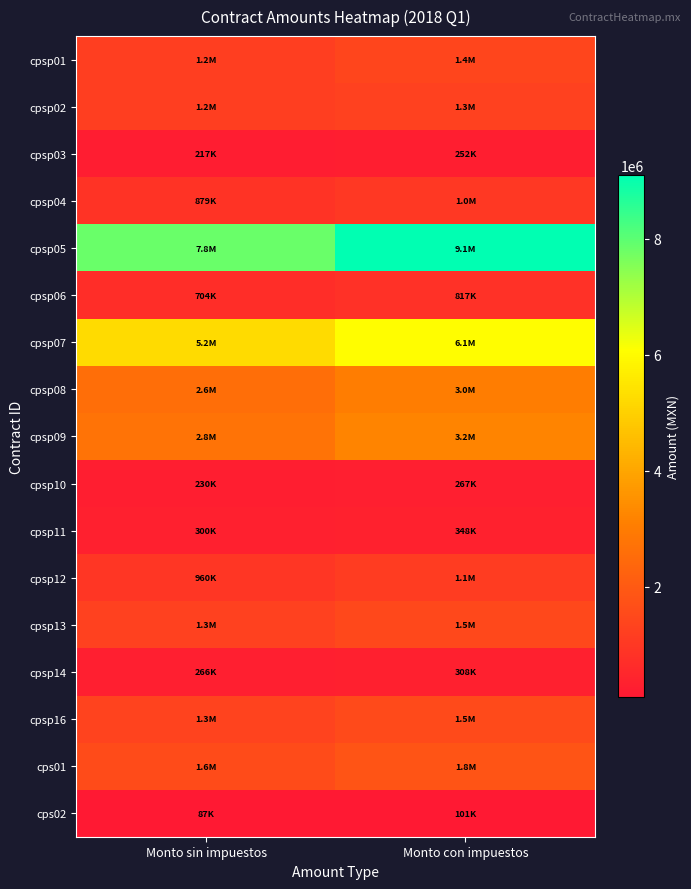

Reading right to left, transcribe all the data shown in this chart.

cpsp01: Monto con impuestos=1392000.0	Monto sin impuestos=1200000.0
cpsp02: Monto con impuestos=1272000.0	Monto sin impuestos=1200000.0
cpsp03: Monto con impuestos=252247.8	Monto sin impuestos=217455.0
cpsp04: Monto con impuestos=1020000.0	Monto sin impuestos=879310.0
cpsp05: Monto con impuestos=9094400.0	Monto sin impuestos=7840000.0
cpsp06: Monto con impuestos=816644.6	Monto sin impuestos=704004.0
cpsp07: Monto con impuestos=6066666.7	Monto sin impuestos=5229885.1
cpsp08: Monto con impuestos=3033333.3	Monto sin impuestos=2614942.5
cpsp09: Monto con impuestos=3194373.2	Monto sin impuestos=2753770.0
cpsp10: Monto con impuestos=267000.0	Monto sin impuestos=230172.4
cpsp11: Monto con impuestos=348000.0	Monto sin impuestos=300000.0
cpsp12: Monto con impuestos=1113600.0	Monto sin impuestos=960000.0
cpsp13: Monto con impuestos=1479000.0	Monto sin impuestos=1275000.0
cpsp14: Monto con impuestos=308000.0	Monto sin impuestos=265517.3
cpsp16: Monto con impuestos=1545120.0	Monto sin impuestos=1332000.0
cps01: Monto con impuestos=1838592.1	Monto sin impuestos=1584993.1
cps02: Monto con impuestos=101059.2	Monto sin impuestos=87120.0